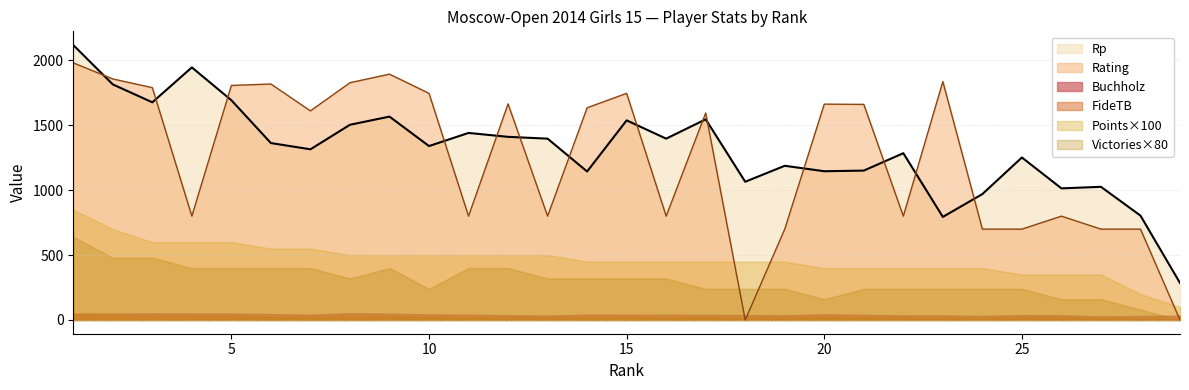

Which label corresponds to the largest value in the chart?

1